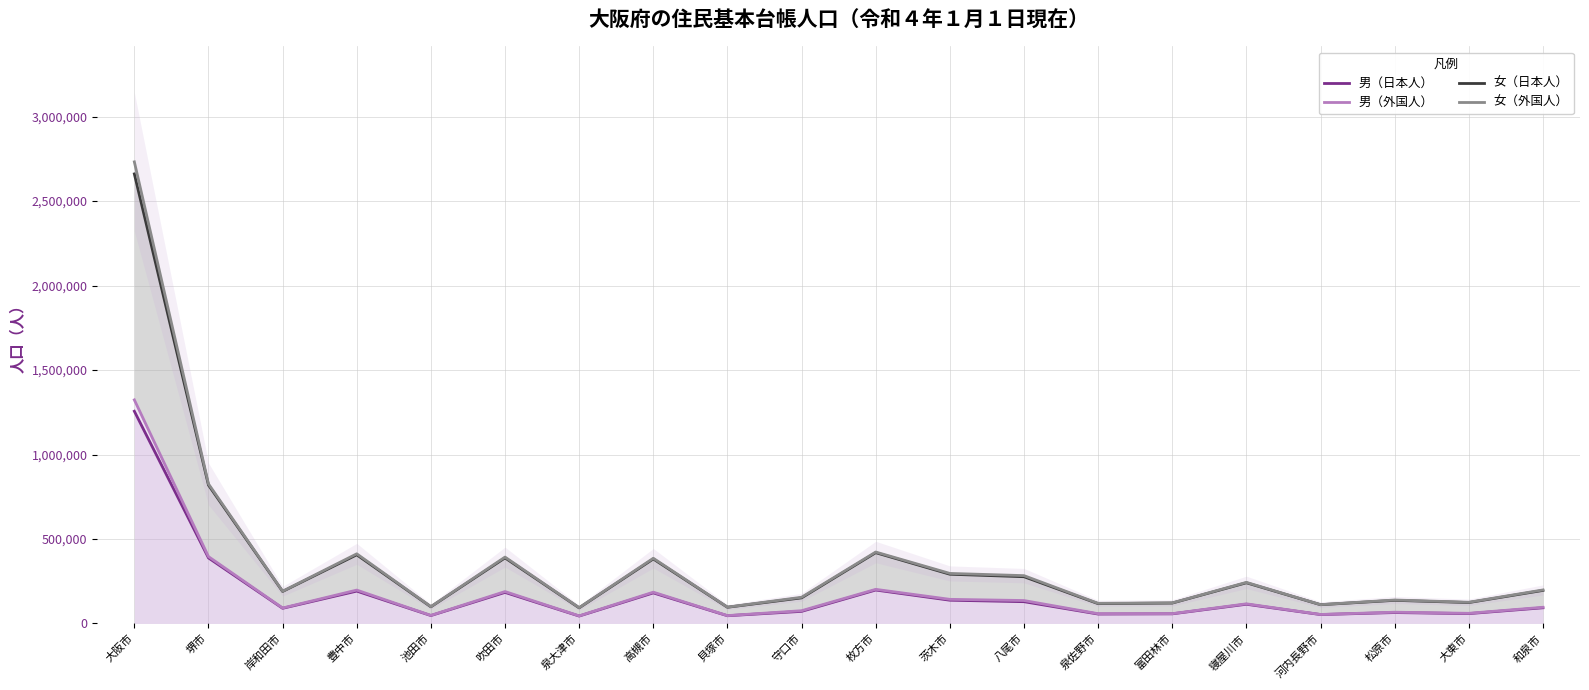

Read the 女（外国人） value at 豊中市, to the nearest 100.

412400